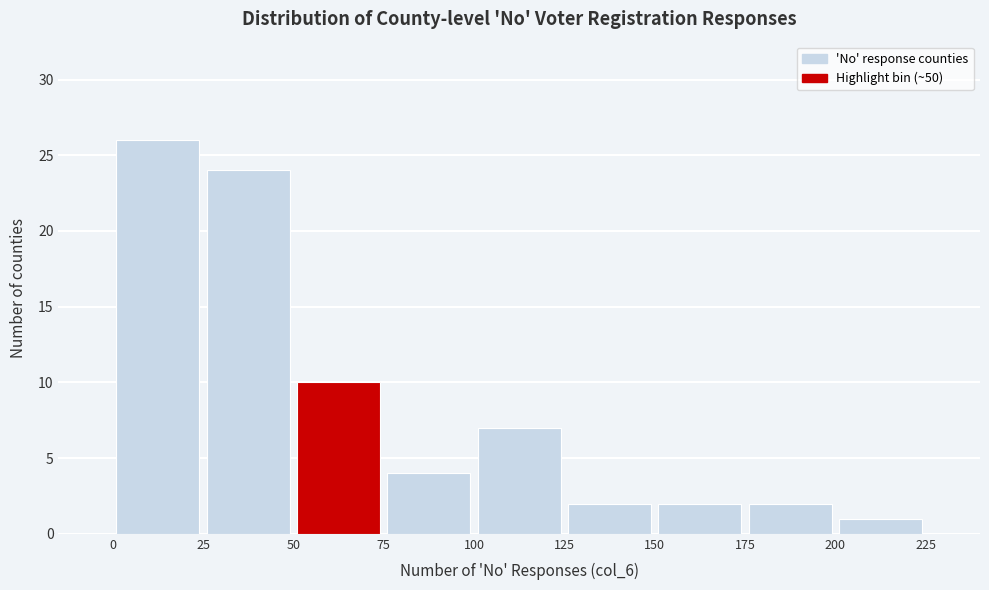

What is the height of the bar covering 150 to 175 on the x-axis? The values are not printed on the chart, so give them approximately, as read against the axis.

2